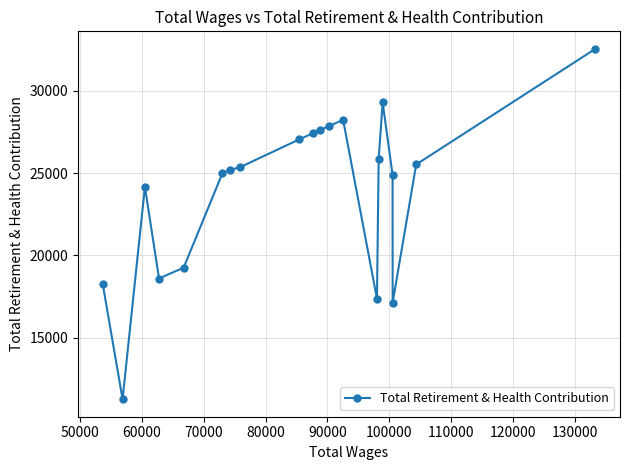

What is the average value?

23890